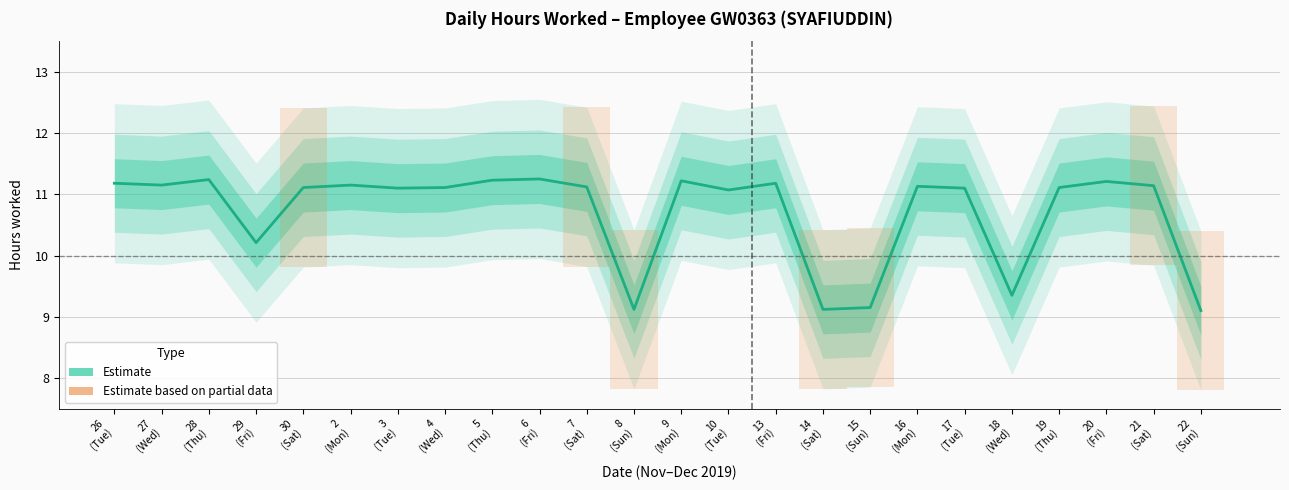

The chart shows a value of 7.7 at 21 (Sat). True or false?

False